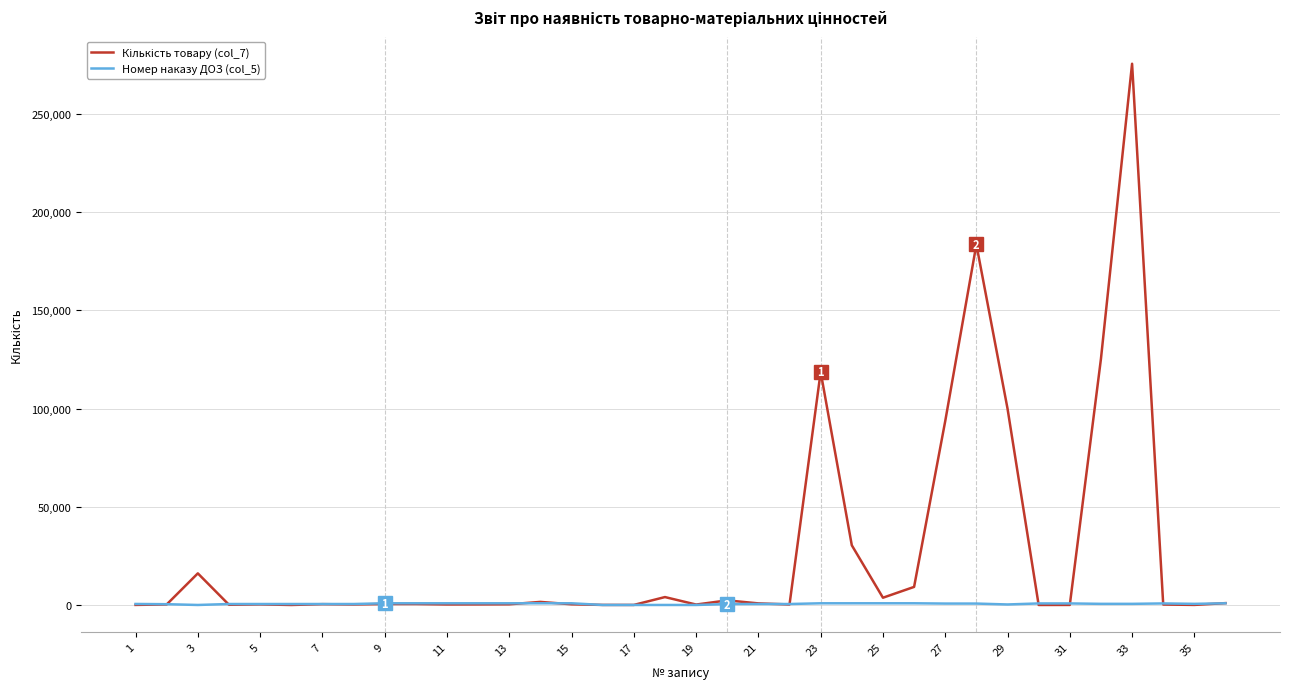

Does the chart have visible grid lines?

Yes